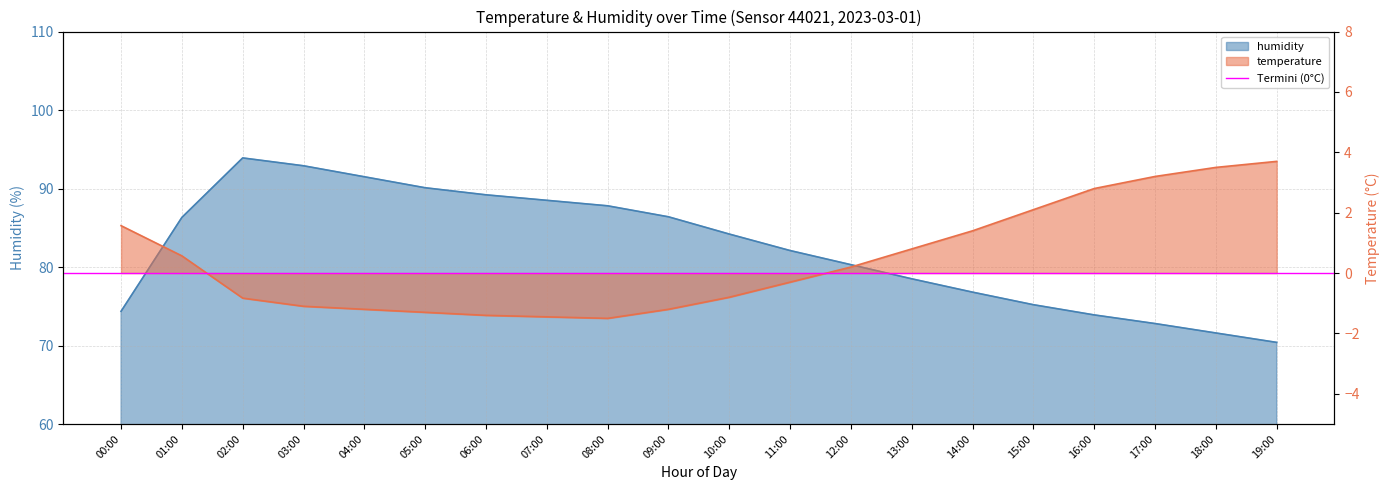

Reading left to right, transcribe all the data shown in this chart.

temperature: 1.6	0.6	-0.8	-1.1	-1.2	-1.3	-1.4	-1.4	-1.5	-1.2	-0.8	-0.3	0.2	0.8	1.4	2.1	2.8	3.2	3.5	3.7
humidity: 74.4	86.3	93.9	92.9	91.5	90.1	89.2	88.5	87.8	86.4	84.2	82.1	80.3	78.5	76.8	75.2	73.9	72.8	71.6	70.4